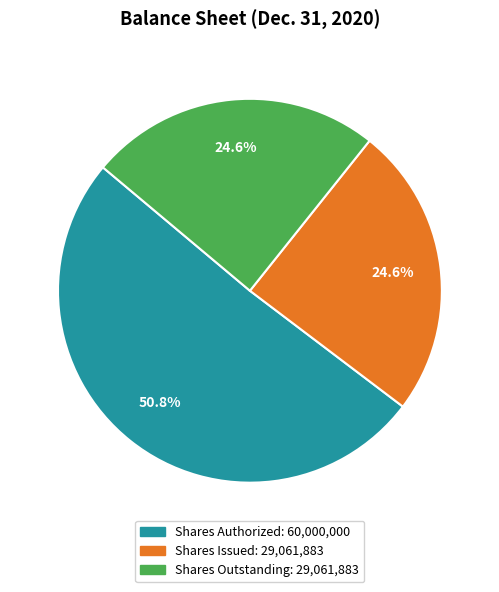

Is there a majority slice in this chart?

Yes